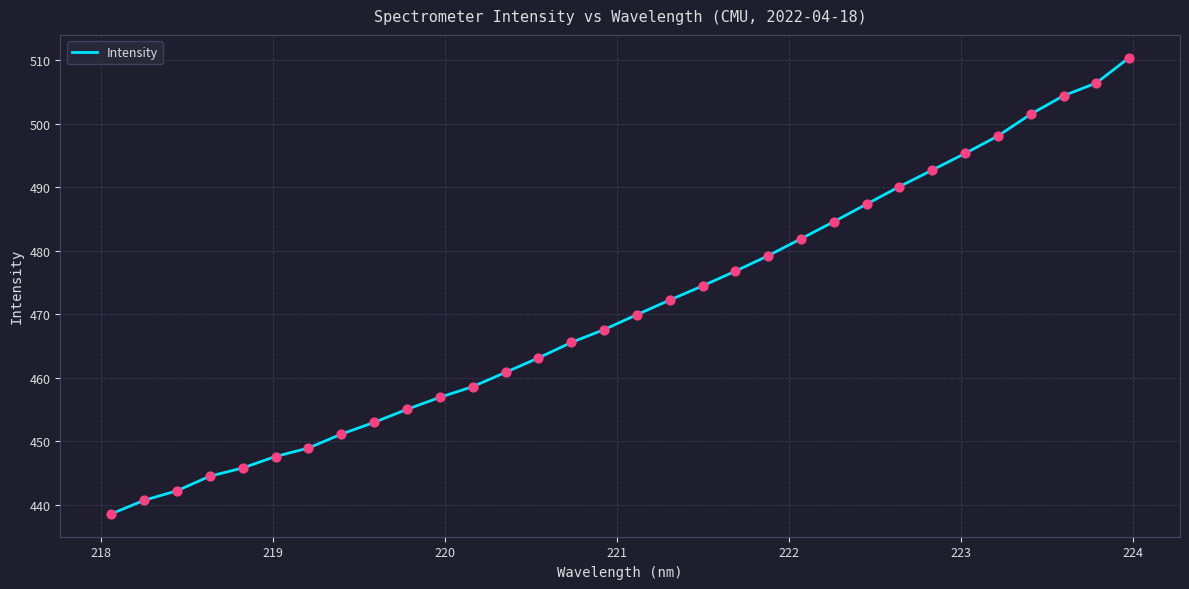

What is the difference between the maximum and minimum values?

71.8